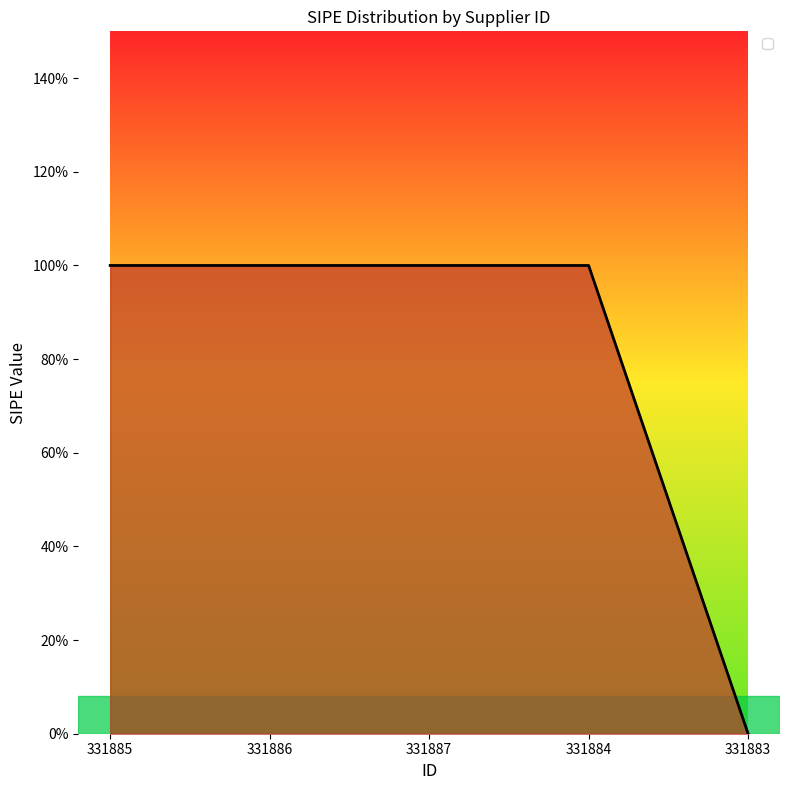

Is this an area chart (filled region under the line)?

Yes